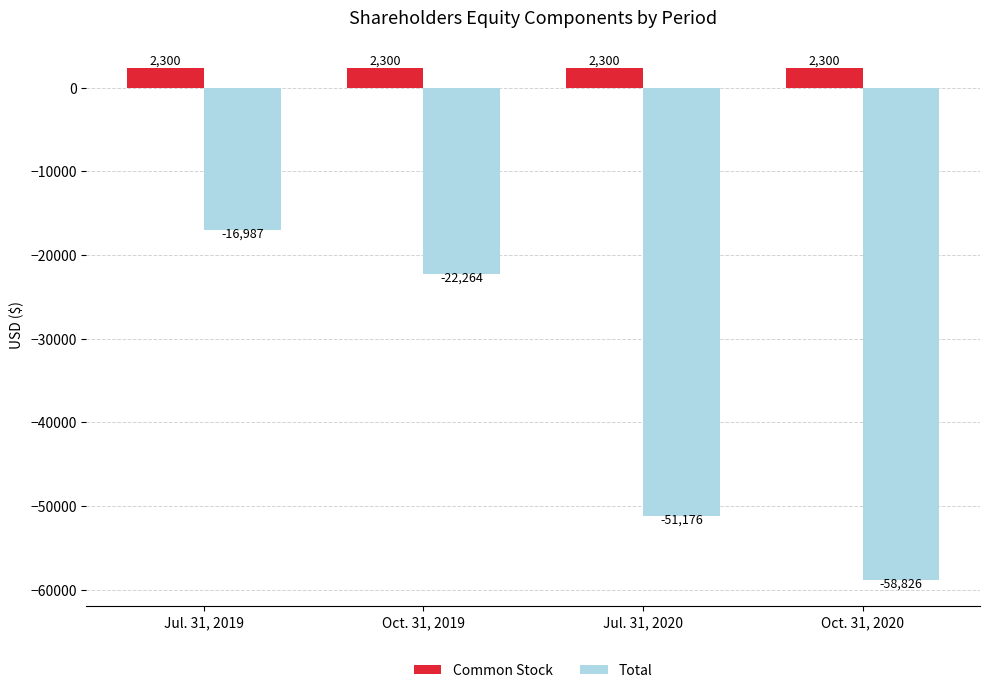

Is it true that Total equals -22264 at Oct. 31, 2019?

True